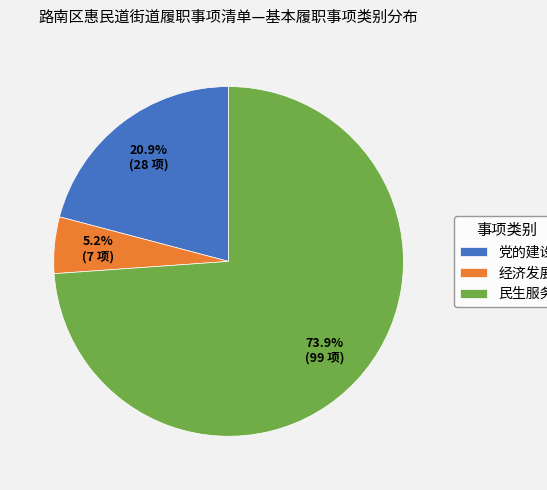

To the nearest percent, what is the difference between the 经济发展 and 民生服务 slice percentages?

69%